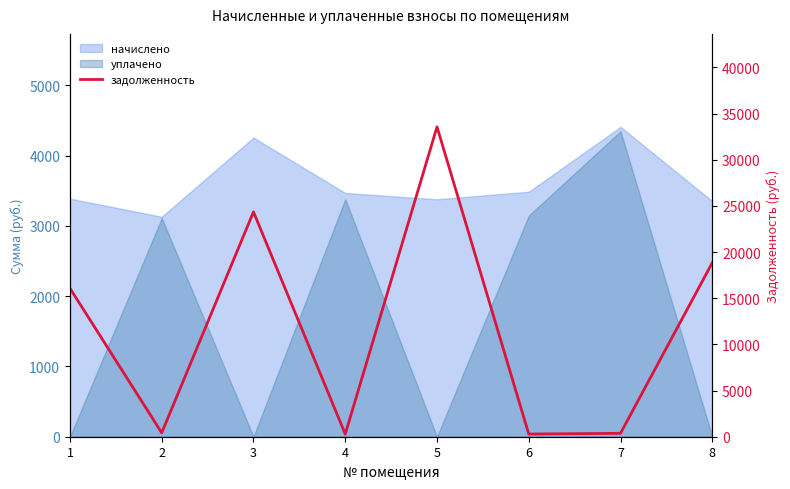

Between 3 and 6, which is larger?

3